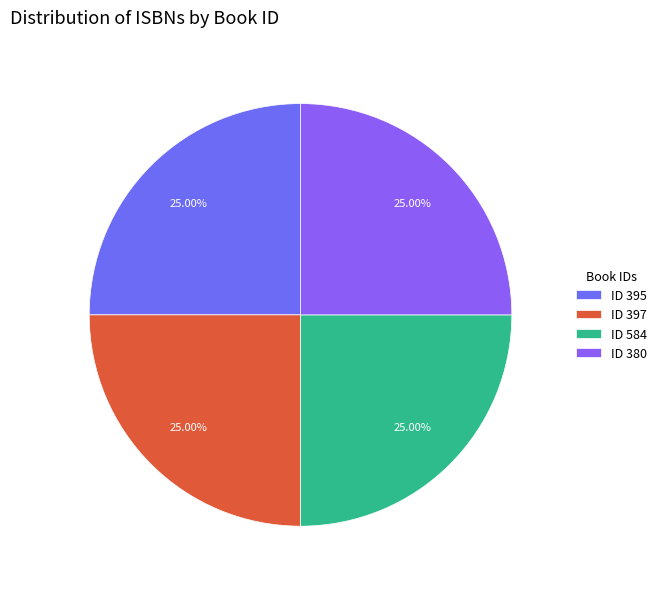

How many slices are in this pie chart?

4